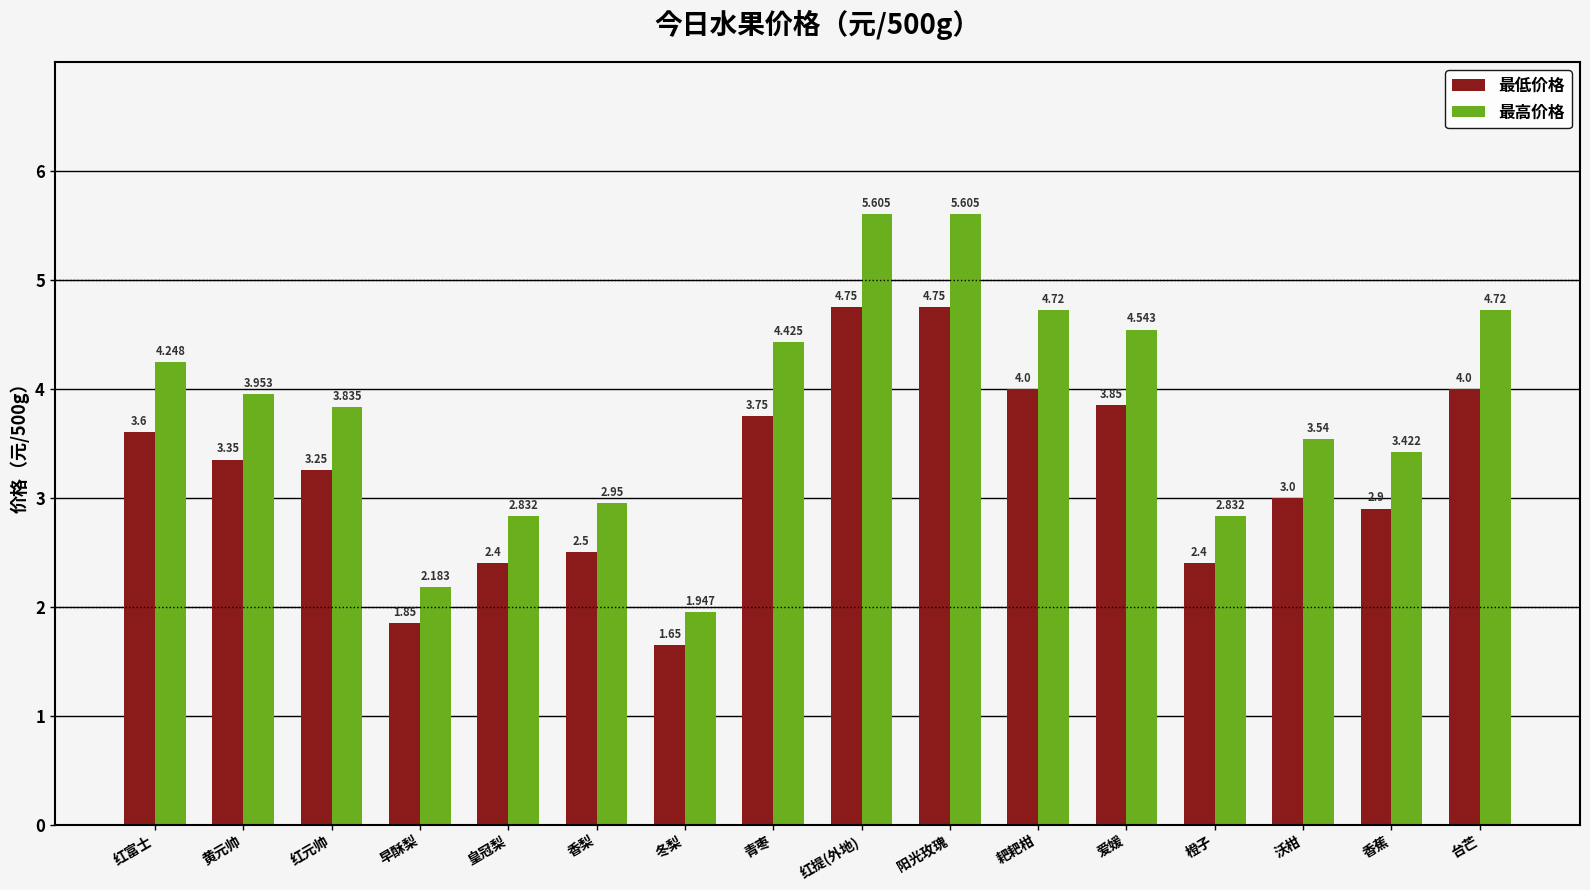

Rank the series by their maximum value, from lowest to highest.

最低价格, 最高价格